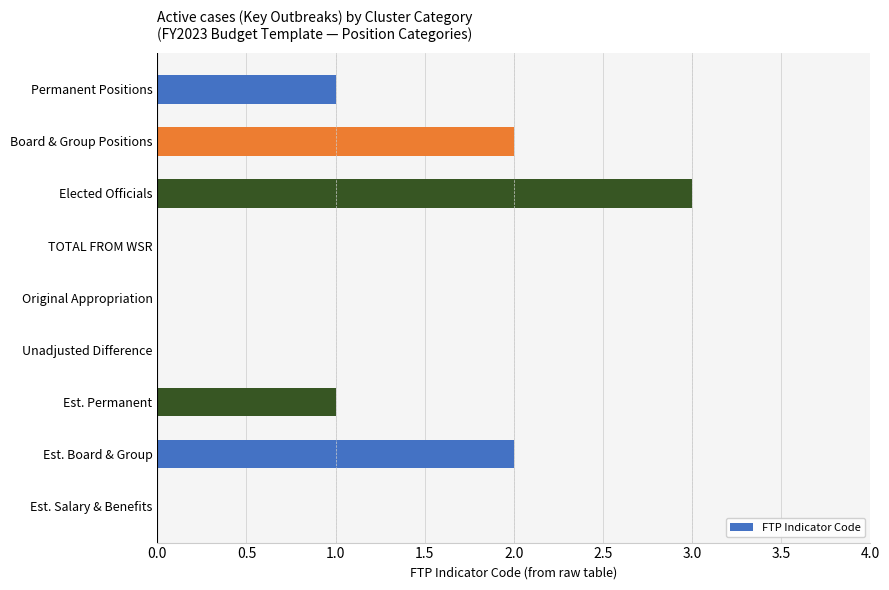

The value at Original Appropriation is 0. True or false?

True